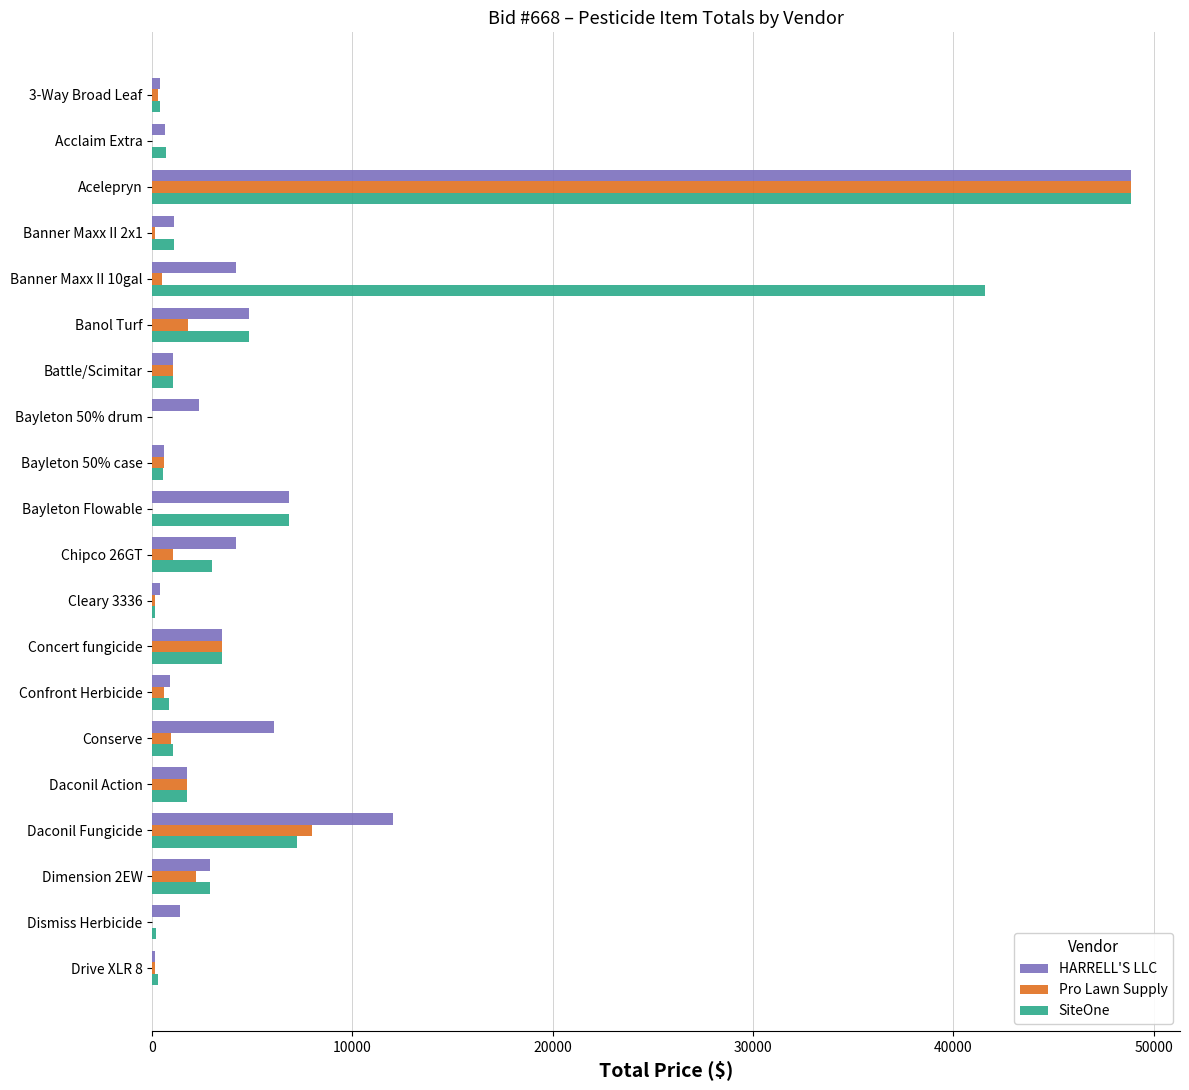

True or false: SiteOne has a value of 6825.0 at Bayleton Flowable.

True